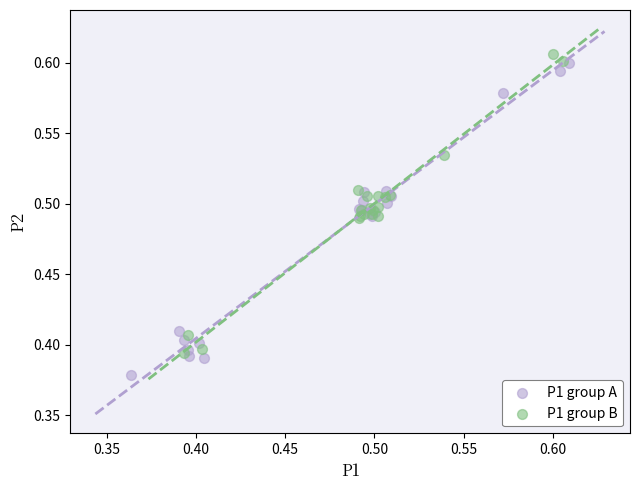

Which series contains the highest Y value?

P1 group B